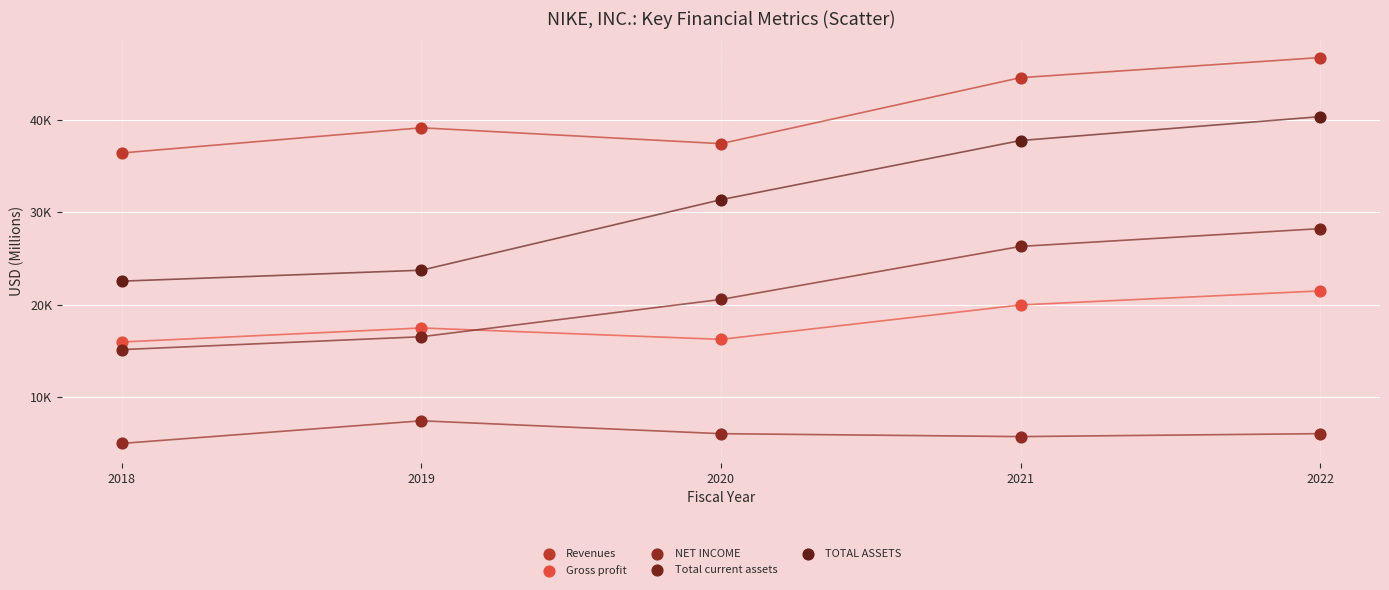

What are all the series names shown in the legend?

Revenues, Gross profit, NET INCOME, Total current assets, TOTAL ASSETS